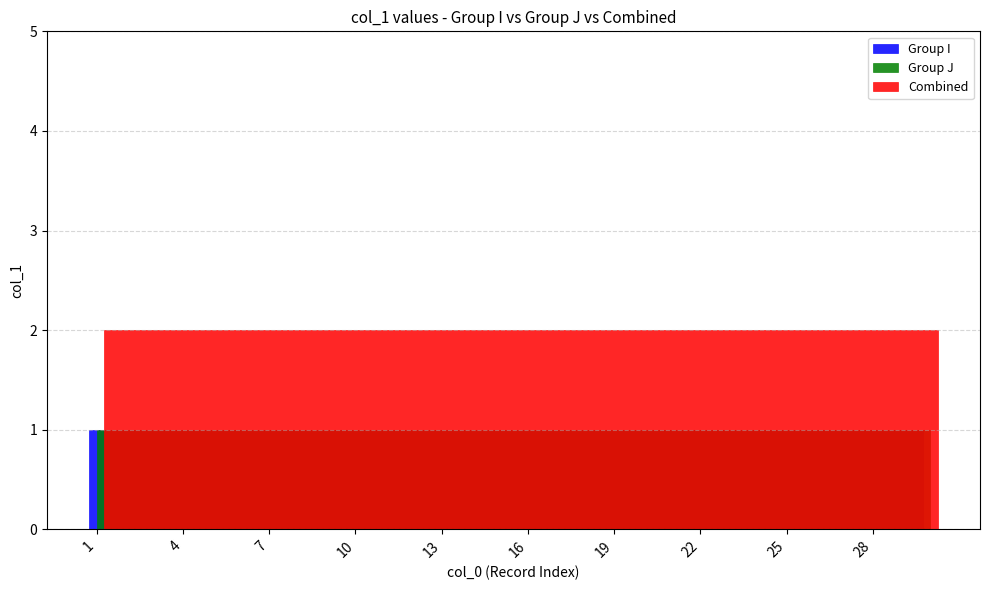

Reading right to left, list all the values displayed in this chart.

Group I: 30=1	29=1	28=1	27=1	26=1	25=1	24=1	23=1	22=1	21=1	20=1	19=1	18=1	17=1	16=1	15=1	14=1	13=1	12=1	11=1	10=1	9=1	8=1	7=1	6=1	5=1	4=1	3=1	2=1	1=1
Group J: 30=1	29=1	28=1	27=1	26=1	25=1	24=1	23=1	22=1	21=1	20=1	19=1	18=1	17=1	16=1	15=1	14=1	13=1	12=1	11=1	10=1	9=1	8=1	7=1	6=1	5=1	4=1	3=1	2=1	1=1
Combined: 30=2	29=2	28=2	27=2	26=2	25=2	24=2	23=2	22=2	21=2	20=2	19=2	18=2	17=2	16=2	15=2	14=2	13=2	12=2	11=2	10=2	9=2	8=2	7=2	6=2	5=2	4=2	3=2	2=2	1=2